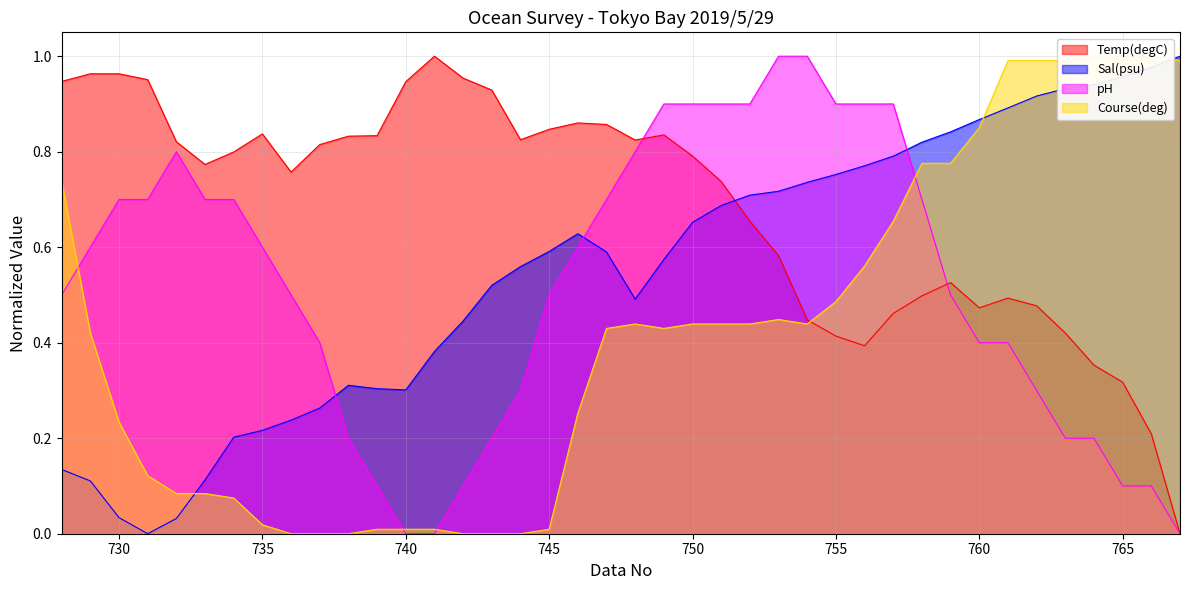

Count the number of data series in this chart.

4